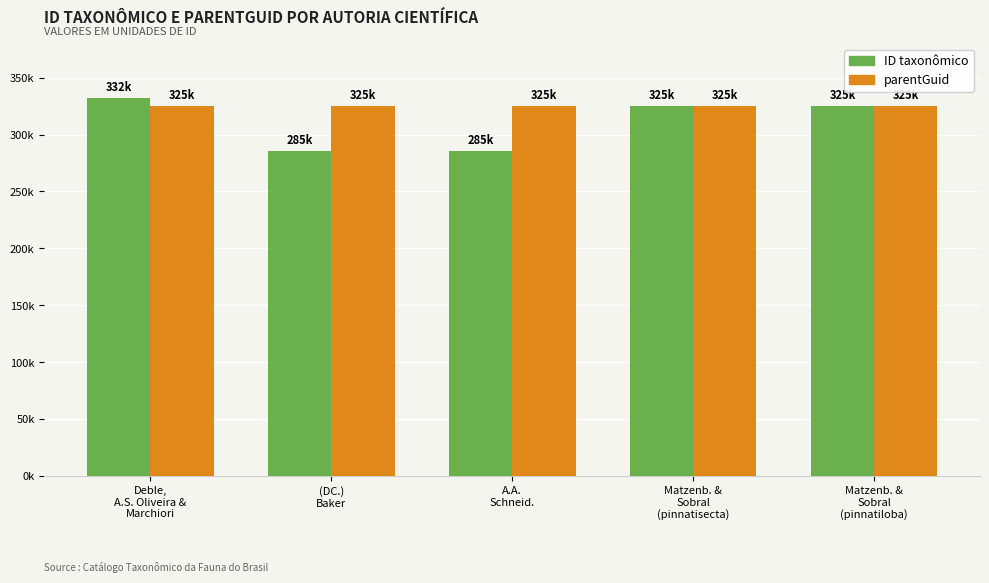

What is the label of the 2nd bar from the right?

Matzenb. &
Sobral
(pinnatisecta)